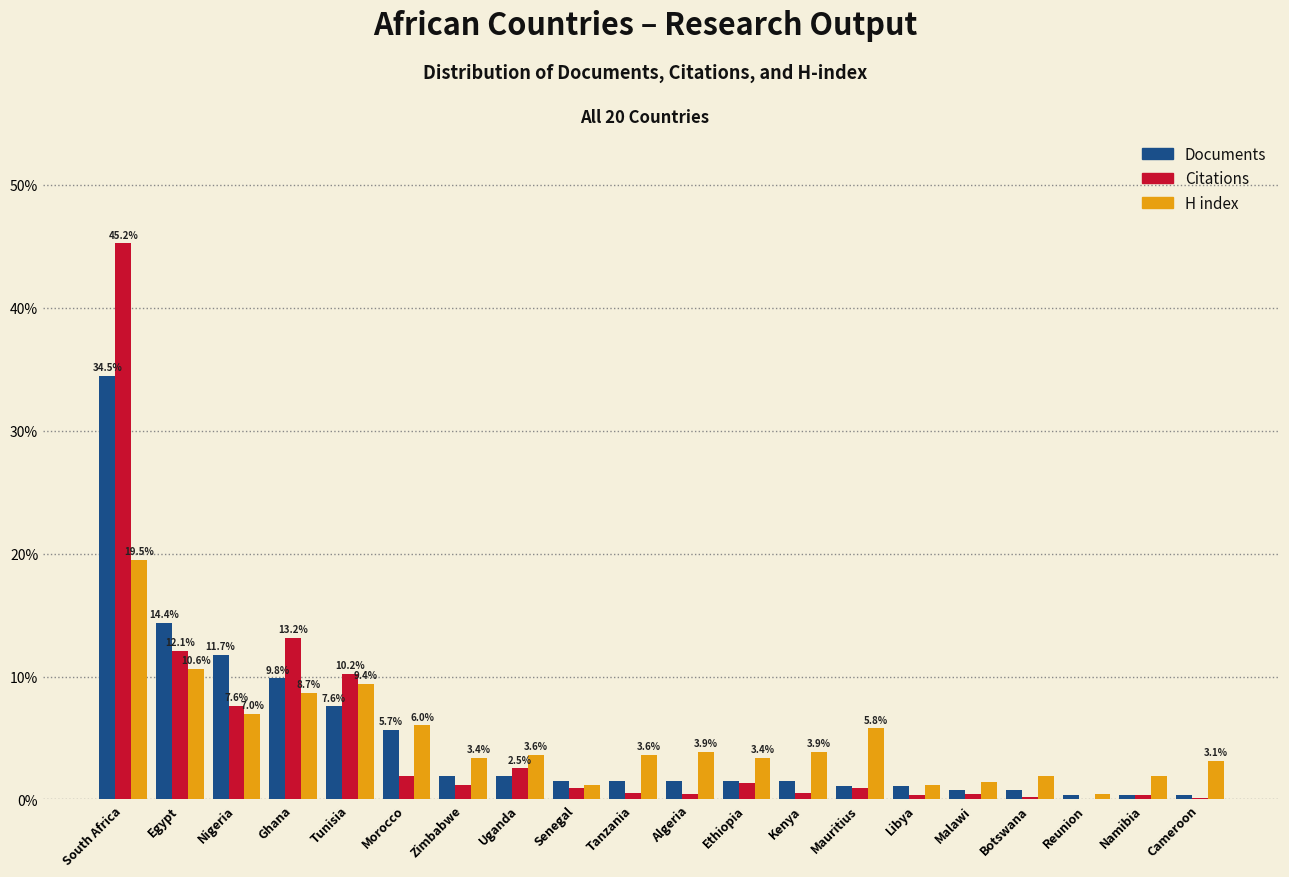

At which category is the sum across all series the highest?

South Africa